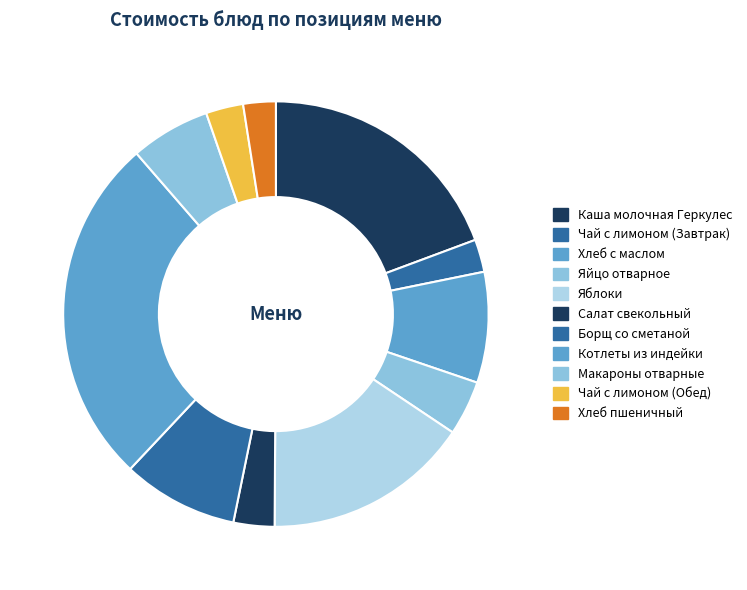

How many slices are in this pie chart?

11